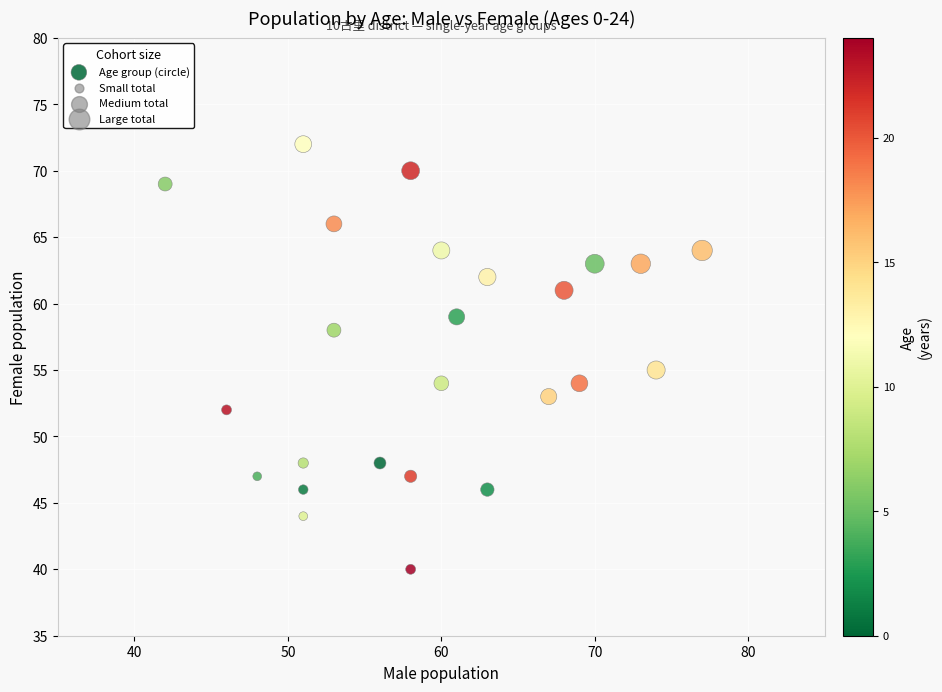

What is the range of X values (max minus min)?

35